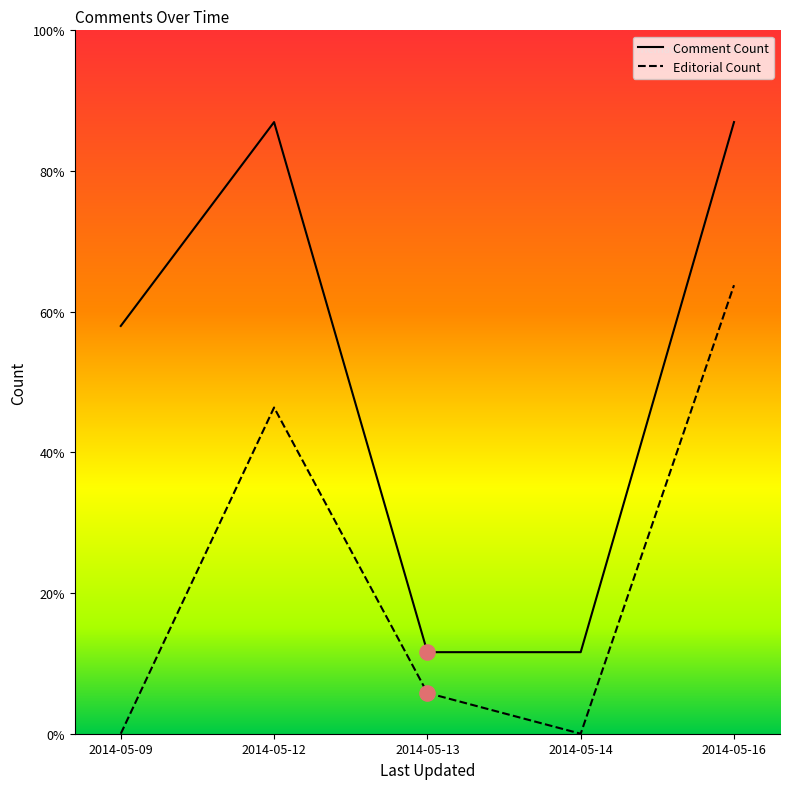

What are all the series names shown in the legend?

Comment Count, Editorial Count